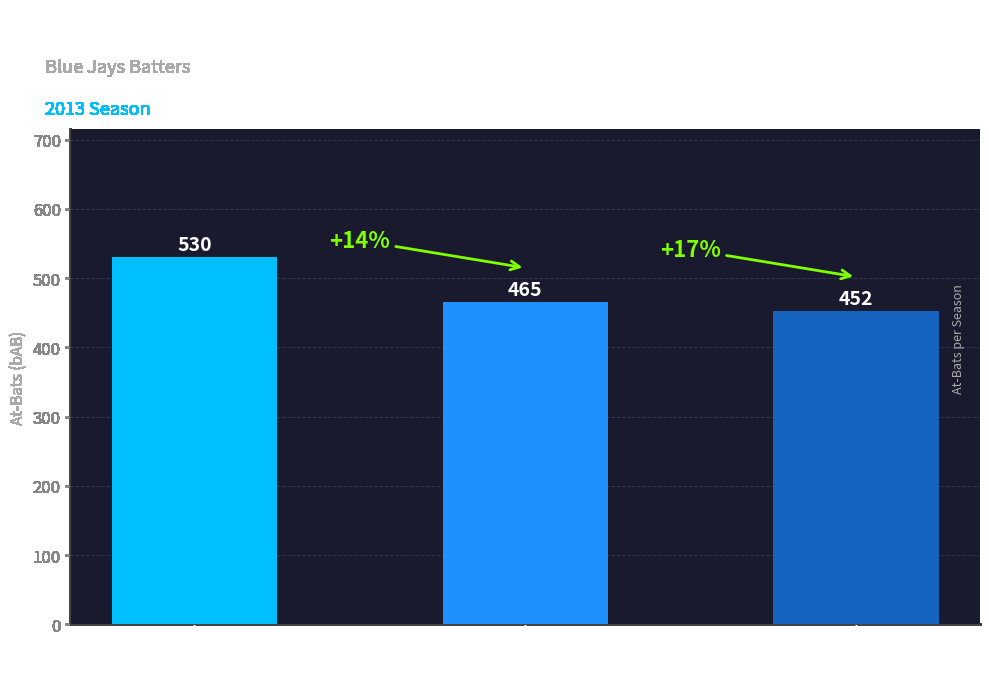

Is it true that the value at Edwin
Encarnación is 244?

False